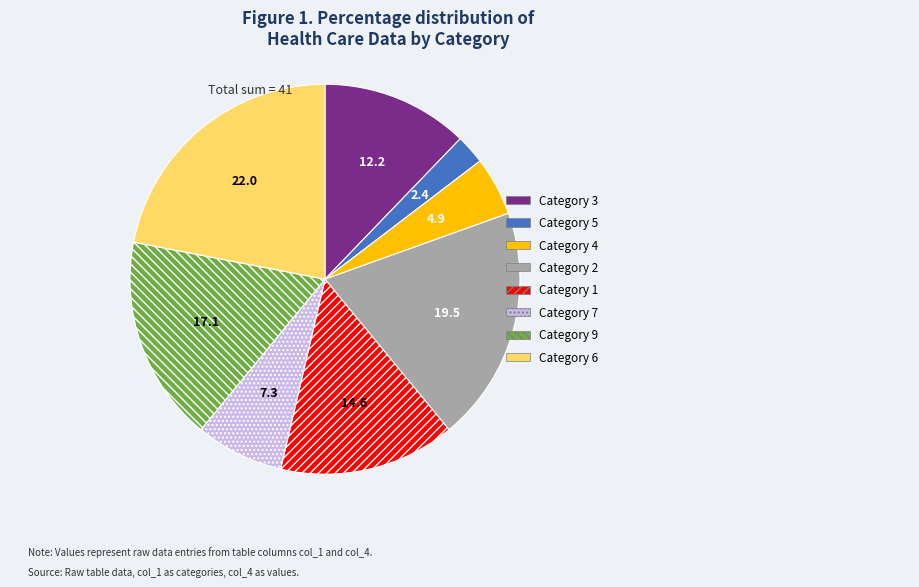

Which category has the biggest portion of the pie?

Category 6